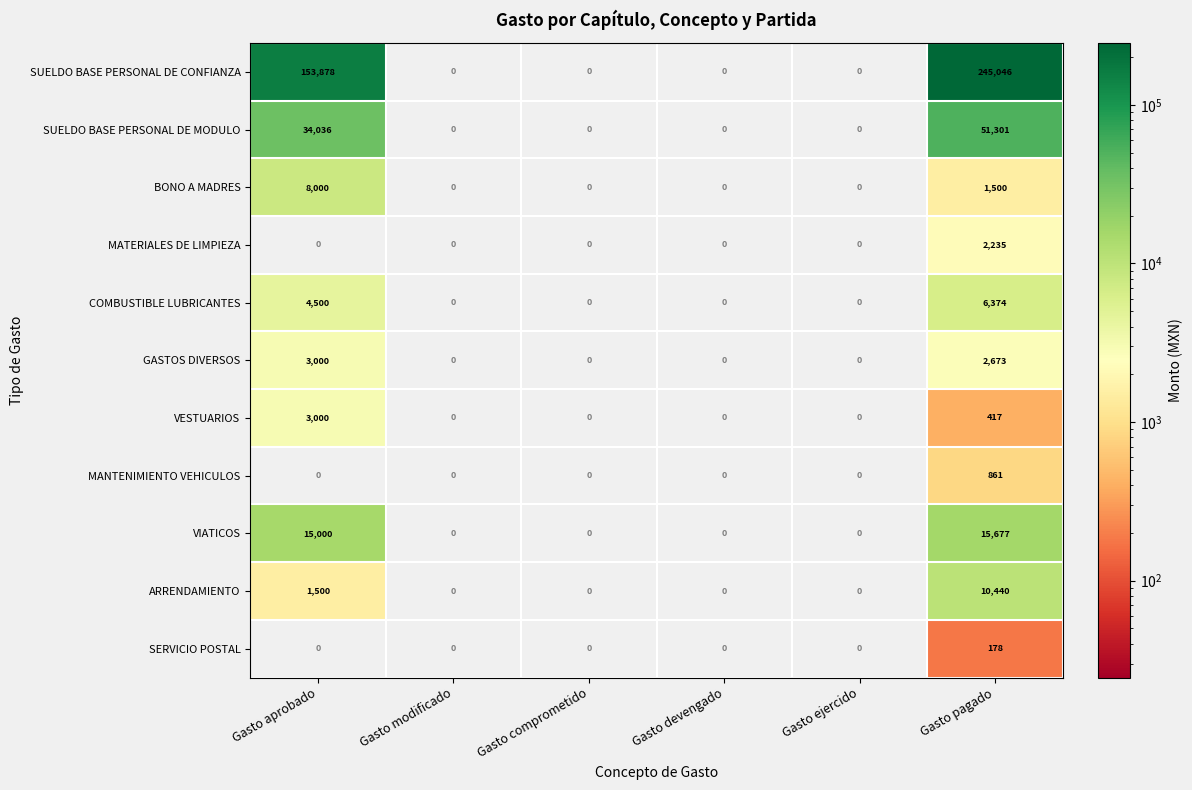

True or false: GASTOS DIVERSOS has a value of 2673 at Gasto pagado.

True